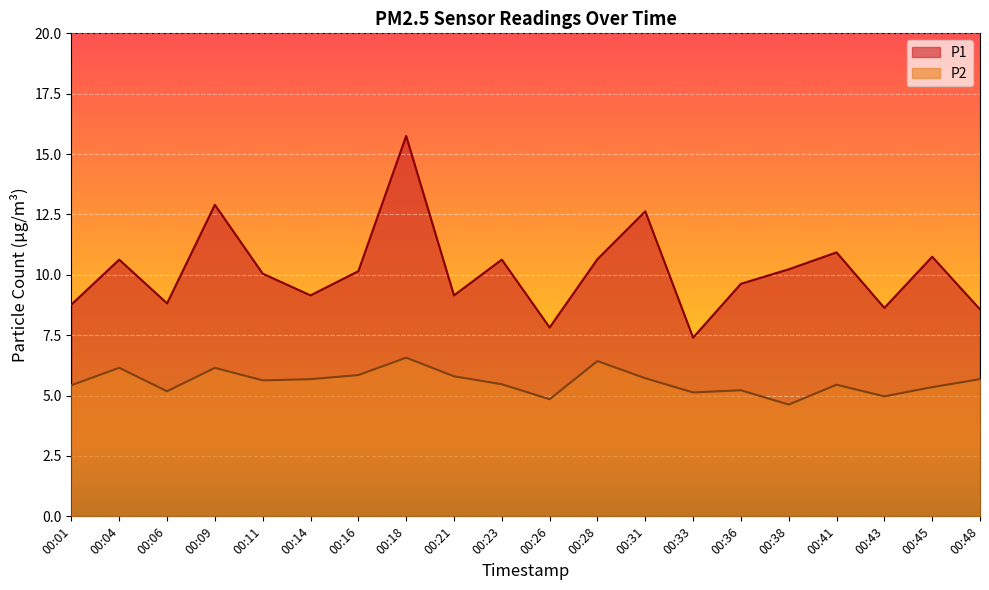

Which series changed the most between 00:33 and 00:41?

P1